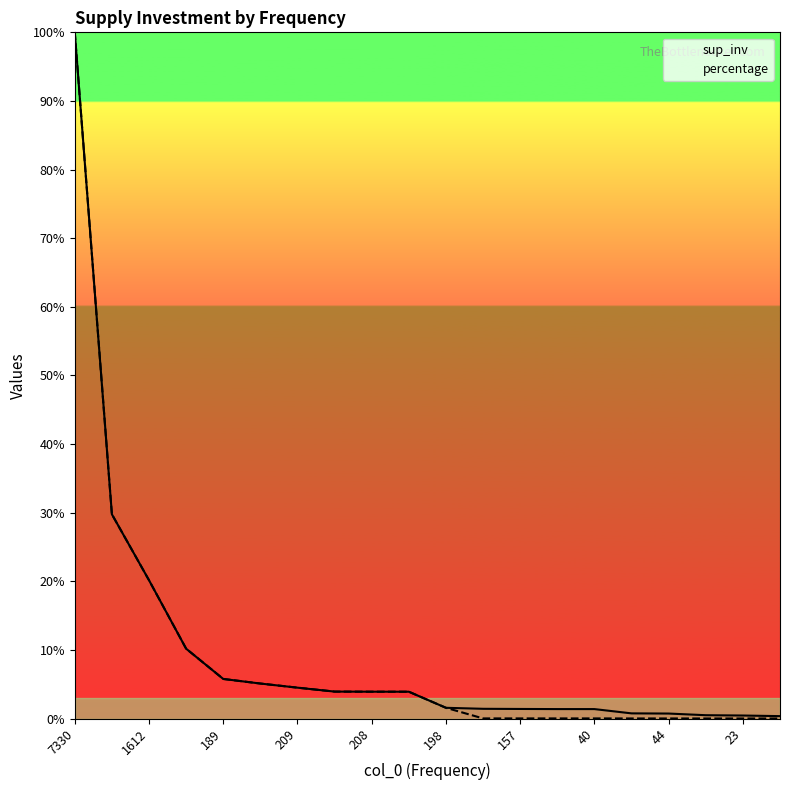

Is the value of sup_inv at 40 greater than the value of percentage at 23?

Yes